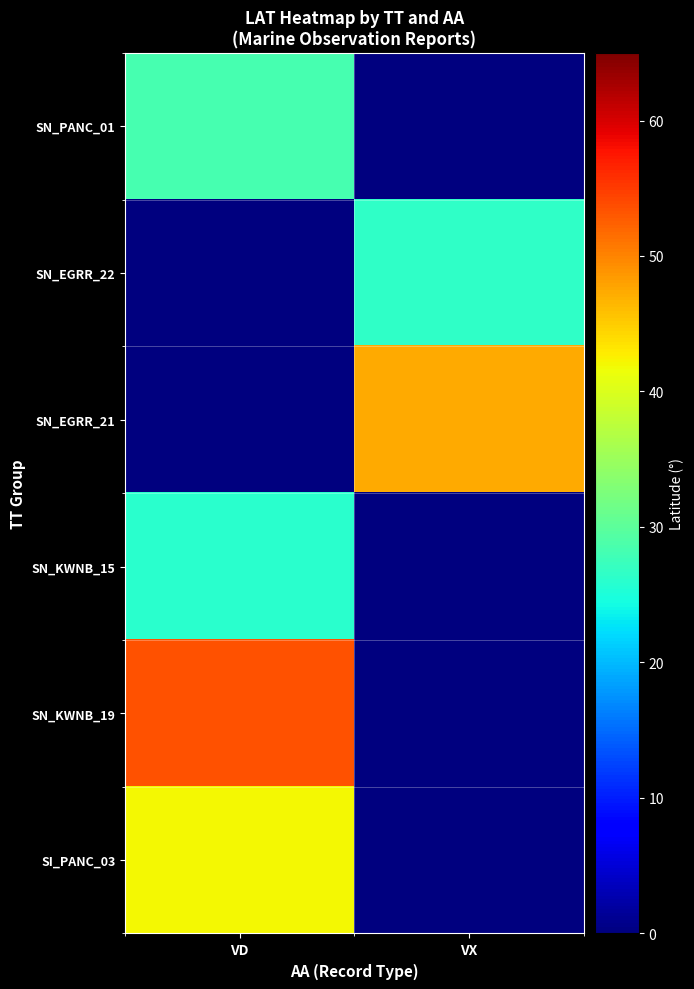

Rank the series by their maximum value, from lowest to highest.

SN_KWNB_15, SN_EGRR_22, SN_PANC_01, SI_PANC_03, SN_EGRR_21, SN_KWNB_19